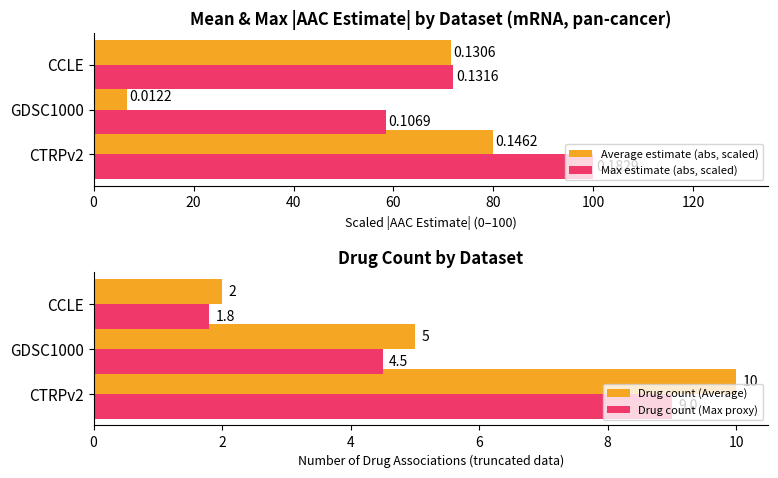

Which series has the largest total across all categories?

Max estimate (abs, scaled)